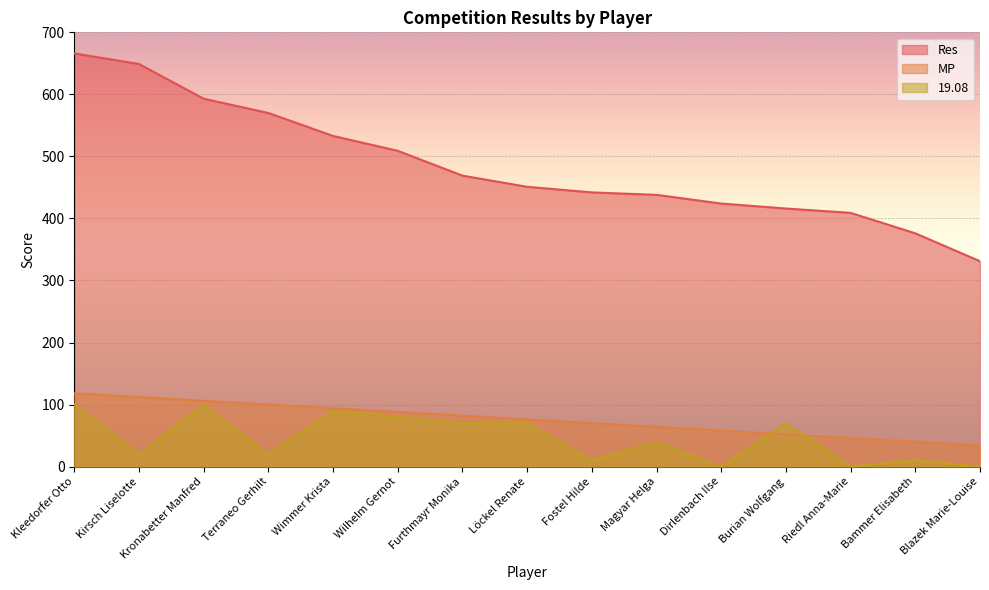

Which has a higher value, Bammer Elisabeth or Löckel Renate?

Löckel Renate